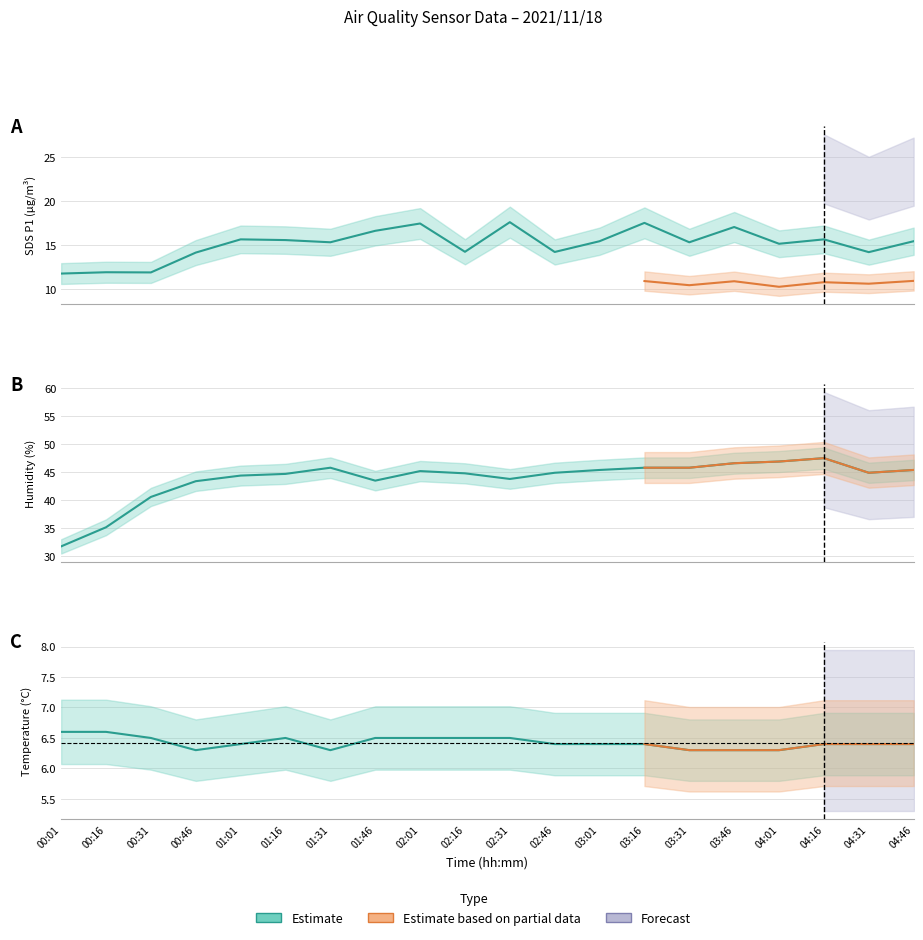

What is the highest value of the SDS_P1 series?

17.6